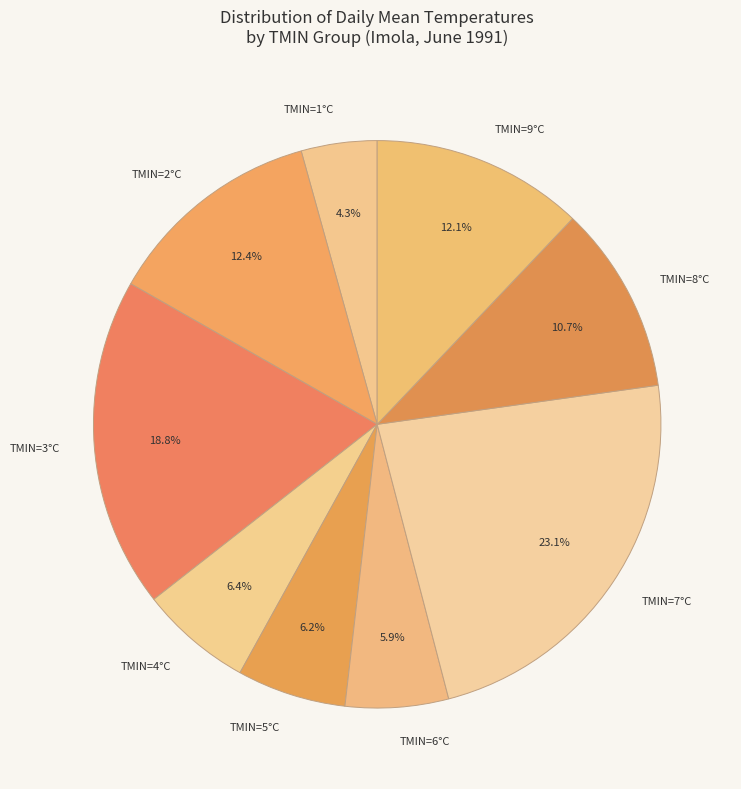

What is the largest slice in the pie chart?

TMIN=7°C